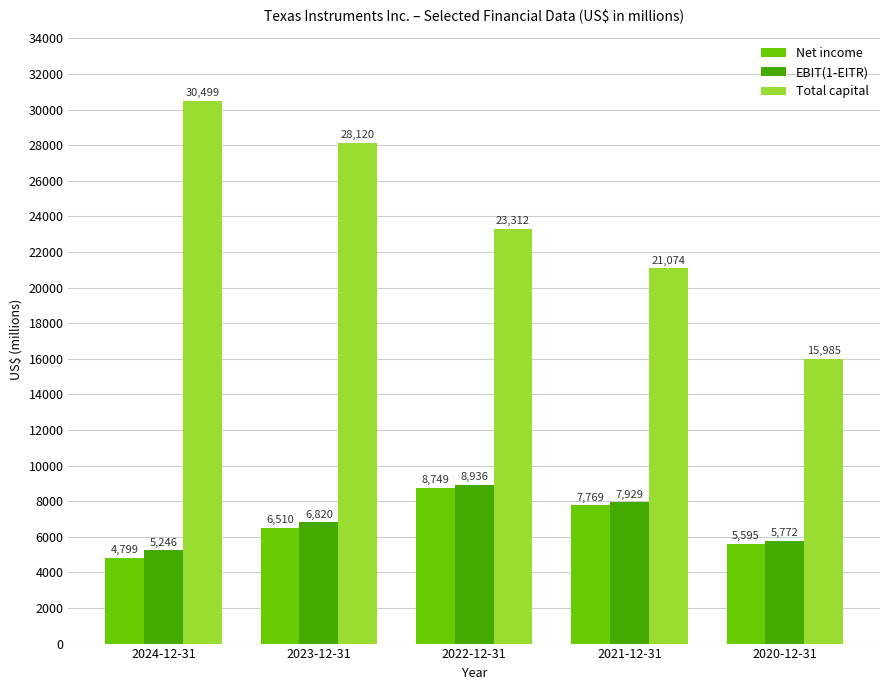

What is the minimum value for Total capital?

15985